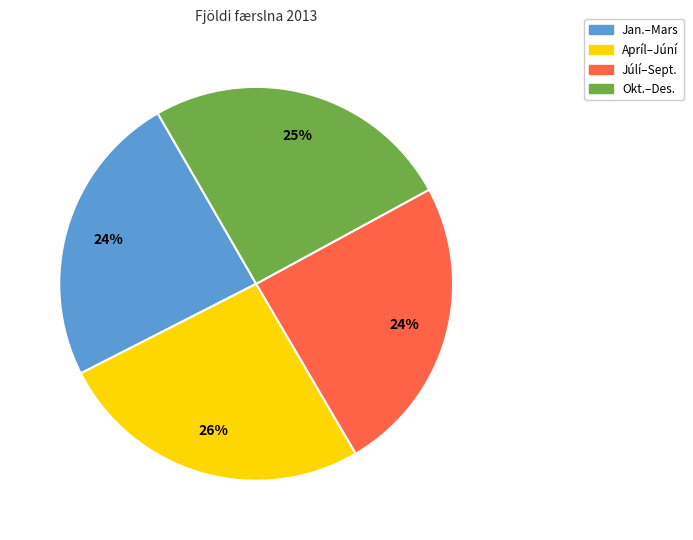

Is there any slice that represents more than half of the pie?

No